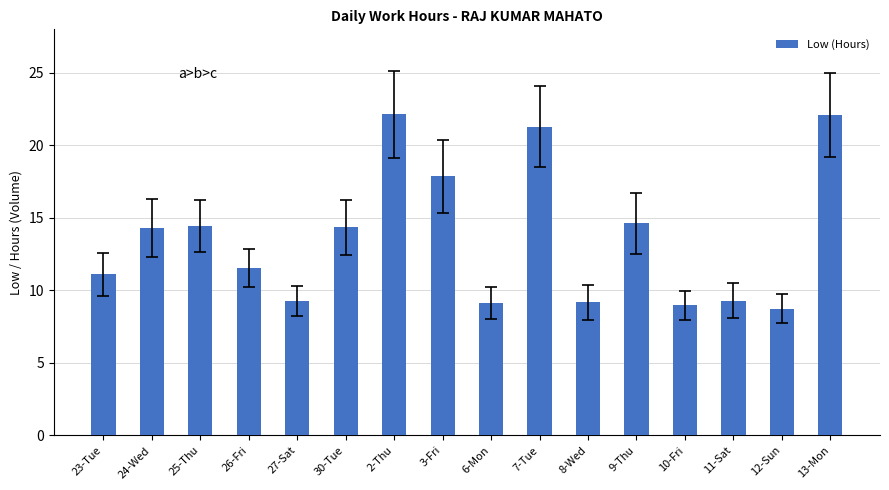

Read the value at 23-Tue.

11.1